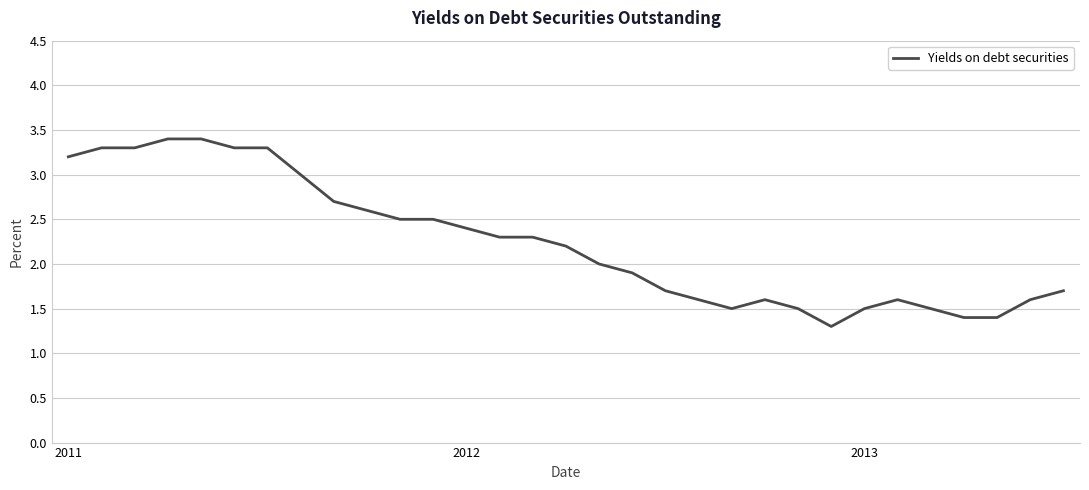

What is the maximum value shown in the chart?

3.4